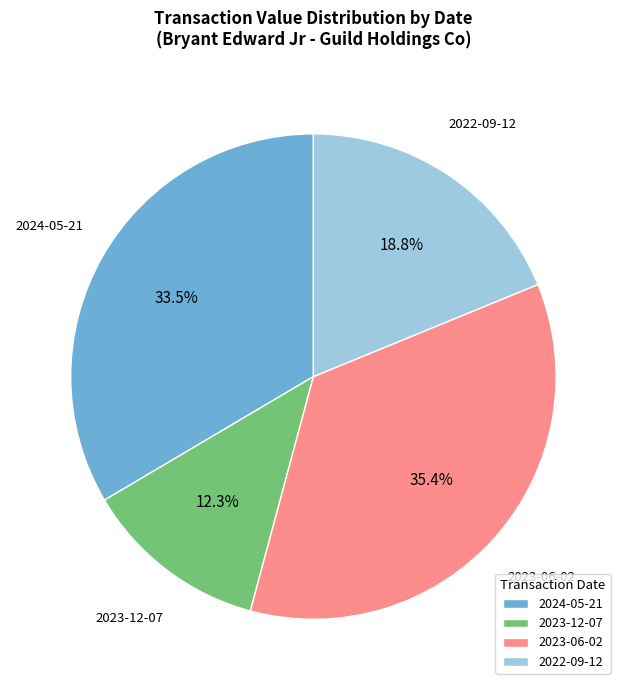

To the nearest percent, what is the combined percentage of 2023-12-07 and 2023-06-02?

48%